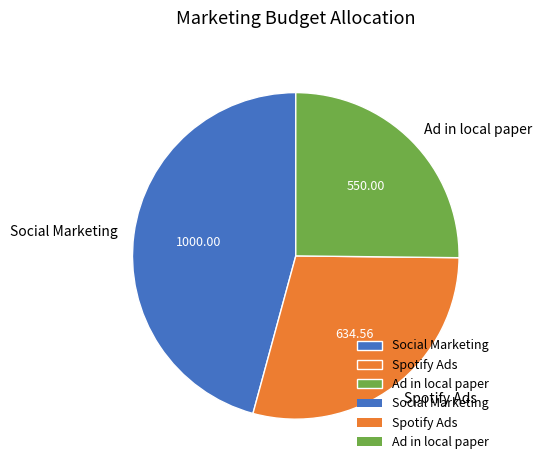

Do Social Marketing and Ad in local paper together represent more than half of the pie?

Yes